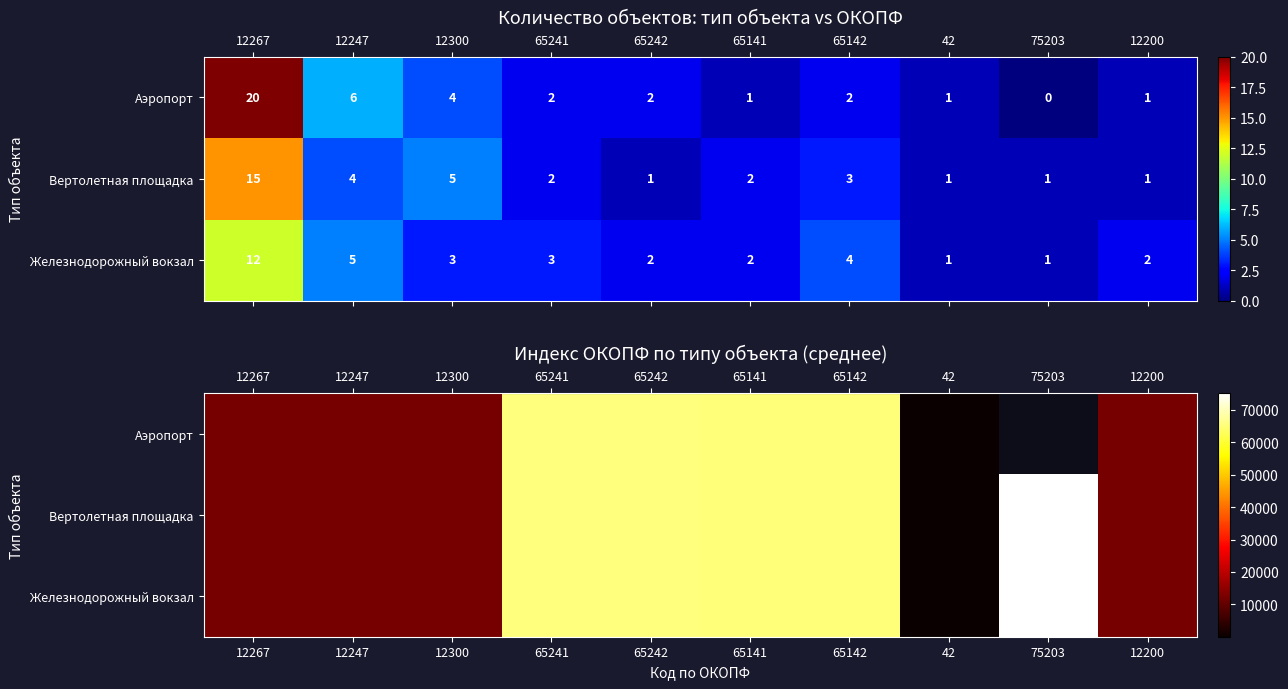

Is it true that row_2 equals 93970.2 at 65242?

False